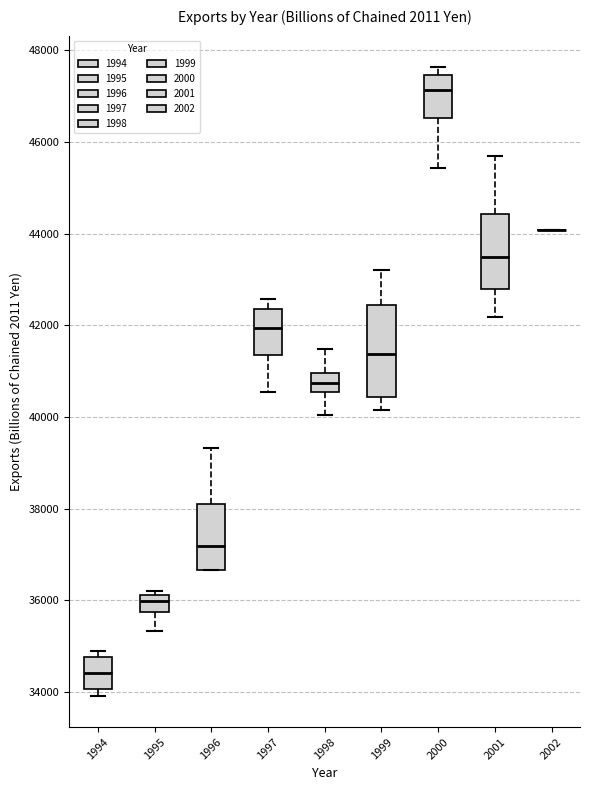

Reading left to right, read every box against the y-axis: the position of its median line, the range the box covers, and the ends of its whiskers. The values are not printed on the chart, so give them approximately, as read against the axis.

1994: median 34400, box 34000 to 34800, whiskers 34000 (just below the box's lower edge) to 34800 (just above the box's upper edge)
1995: median 36000, box 35800 to 36200, whiskers 35400 to 36200 (just above the box's upper edge)
1996: median 37200, box 36600 to 38200, whiskers 36600 to 39400
1997: median 42000, box 41400 to 42400, whiskers 40600 to 42600
1998: median 40800, box 40600 to 41000, whiskers 40000 to 41400
1999: median 41400, box 40400 to 42400, whiskers 40200 to 43200
2000: median 47200, box 46600 to 47400, whiskers 45400 to 47600
2001: median 43400, box 42800 to 44400, whiskers 42200 to 45600
2002: box collapsed to a line at 44000, whiskers 44000 to 44000